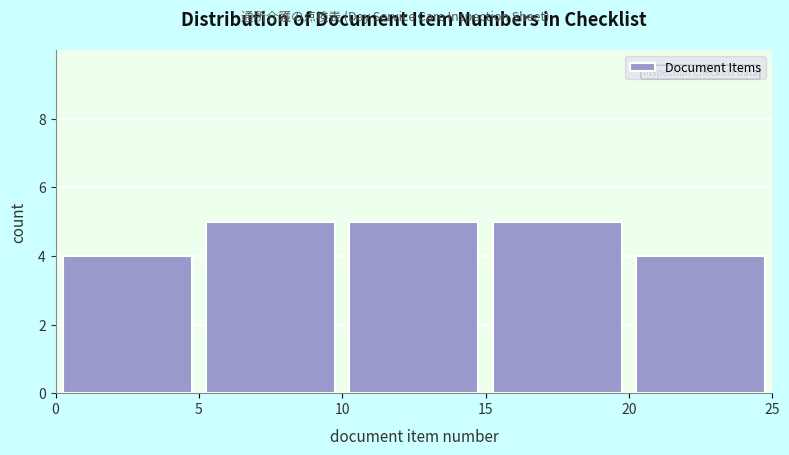

Reading left to right, transcribe this chart: for each bar, give the range it covers on the x-axis and its height. The values are not printed on the chart, so give them approximately, as read against the axis.

0 to 5: 4
5 to 10: 5
10 to 15: 5
15 to 20: 5
20 to 25: 4